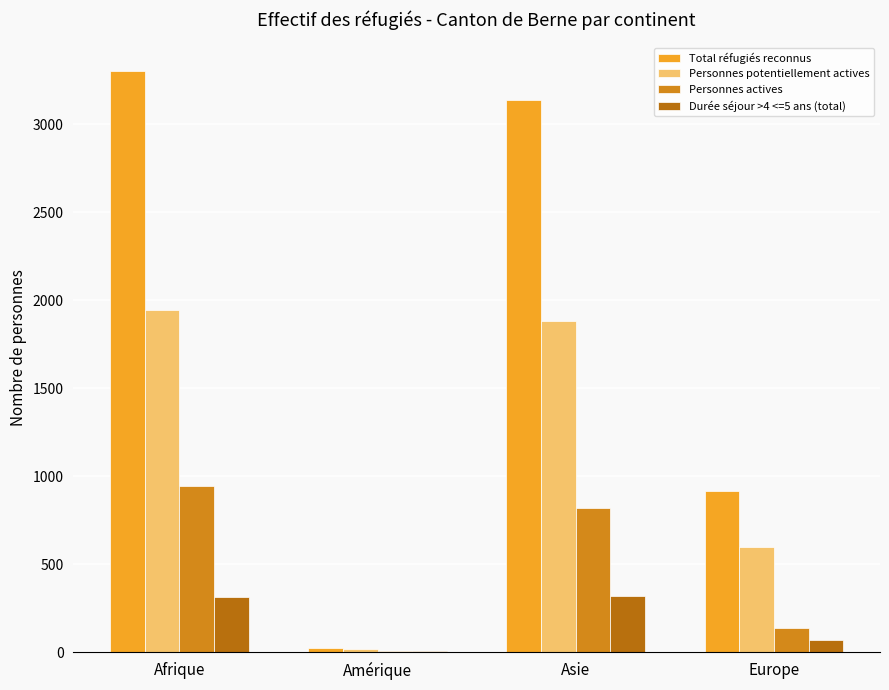

Which series changed the most between Amérique and Asie?

Total réfugiés reconnus